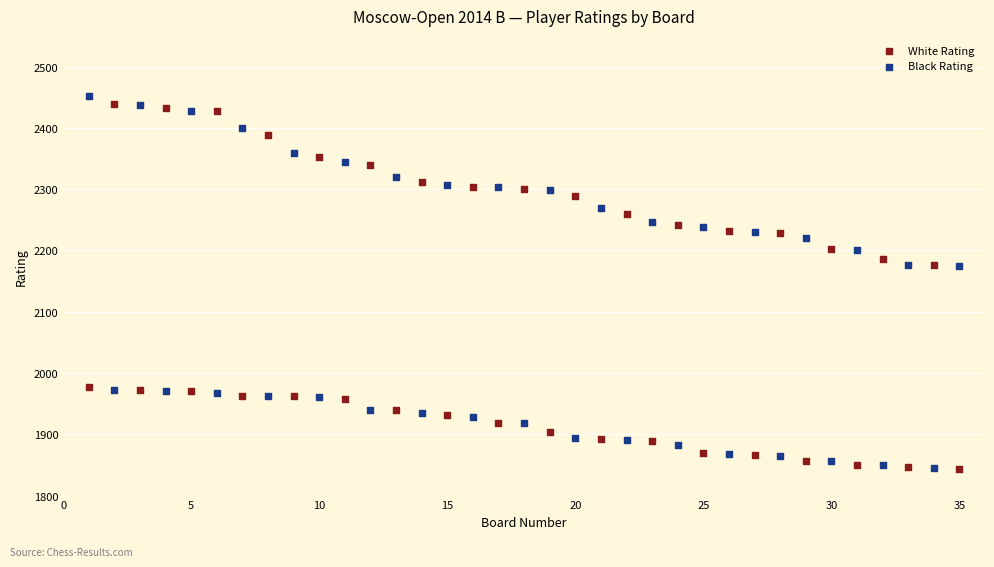

What is the X range (max minus min) for the scatter plot?

34